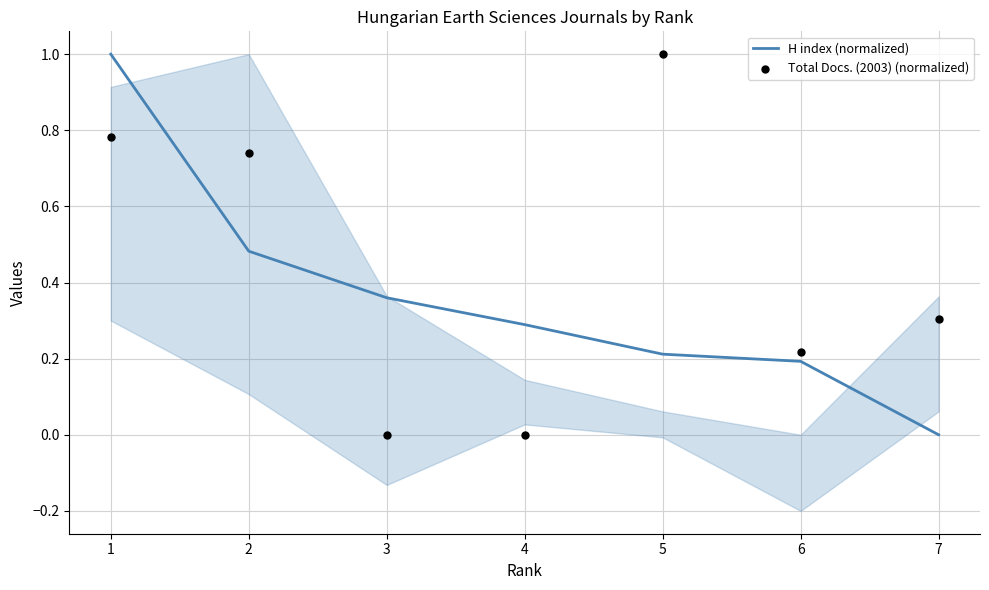

Which series has the largest total across all categories?

Total Docs. (2003) (normalized)